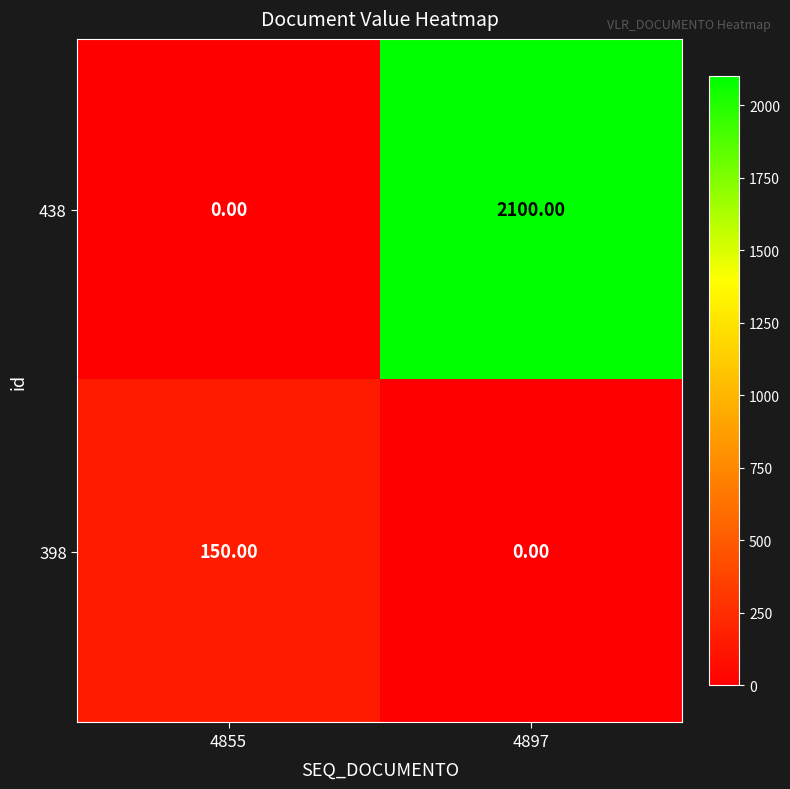

What is the total value across all series at 4897?

2100